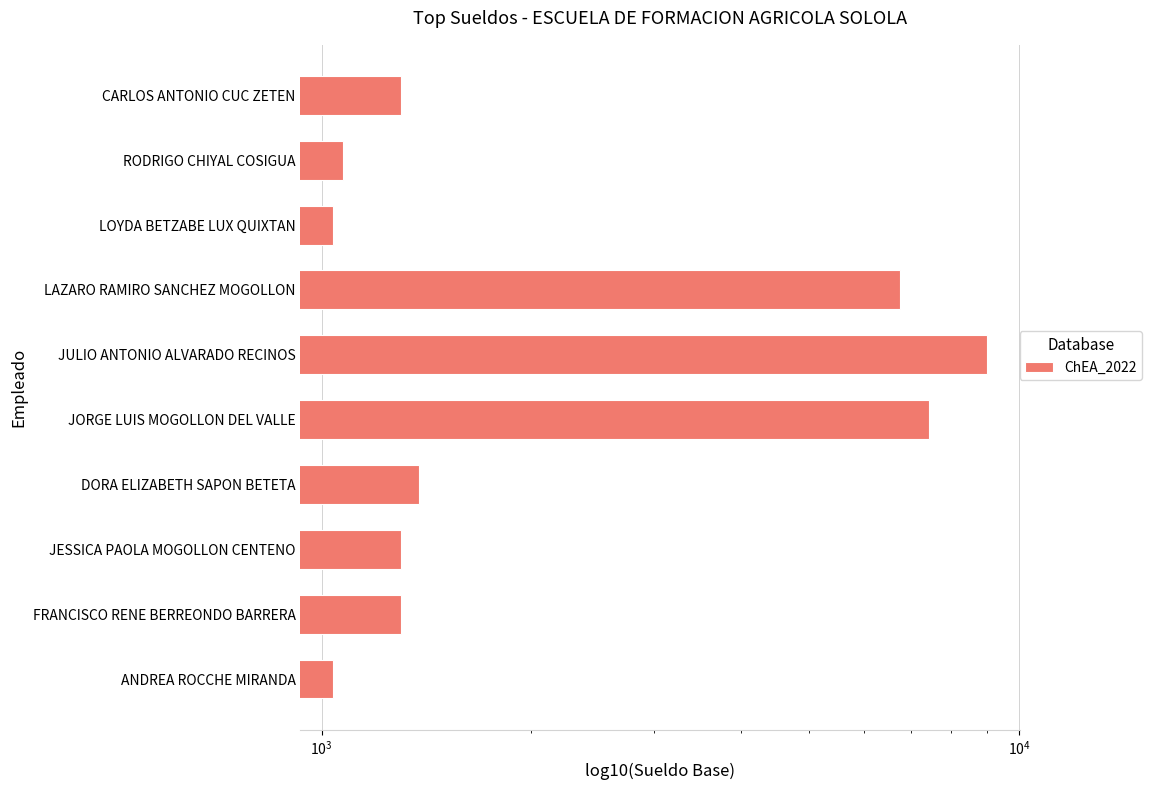

Reading left to right, extract all data points from this chart.

1302	1074	1039	6759	8996	7435	1381	1302	1302	1039